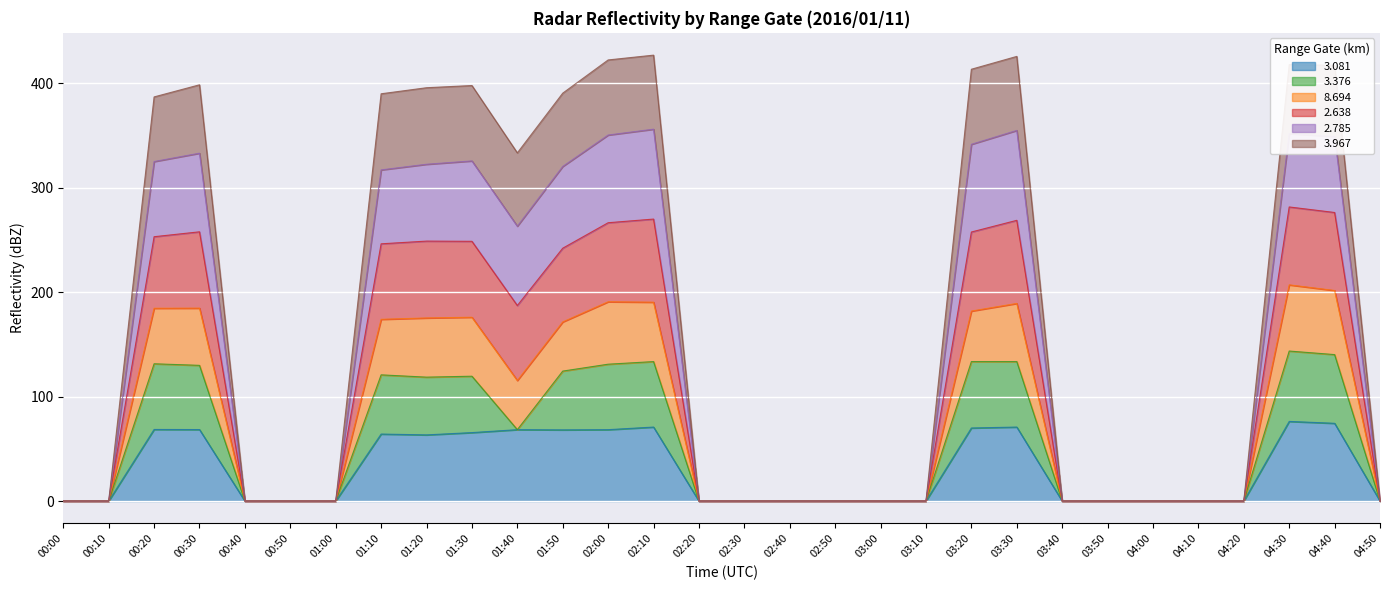

What is the highest value of the 3.081 series?

76.3